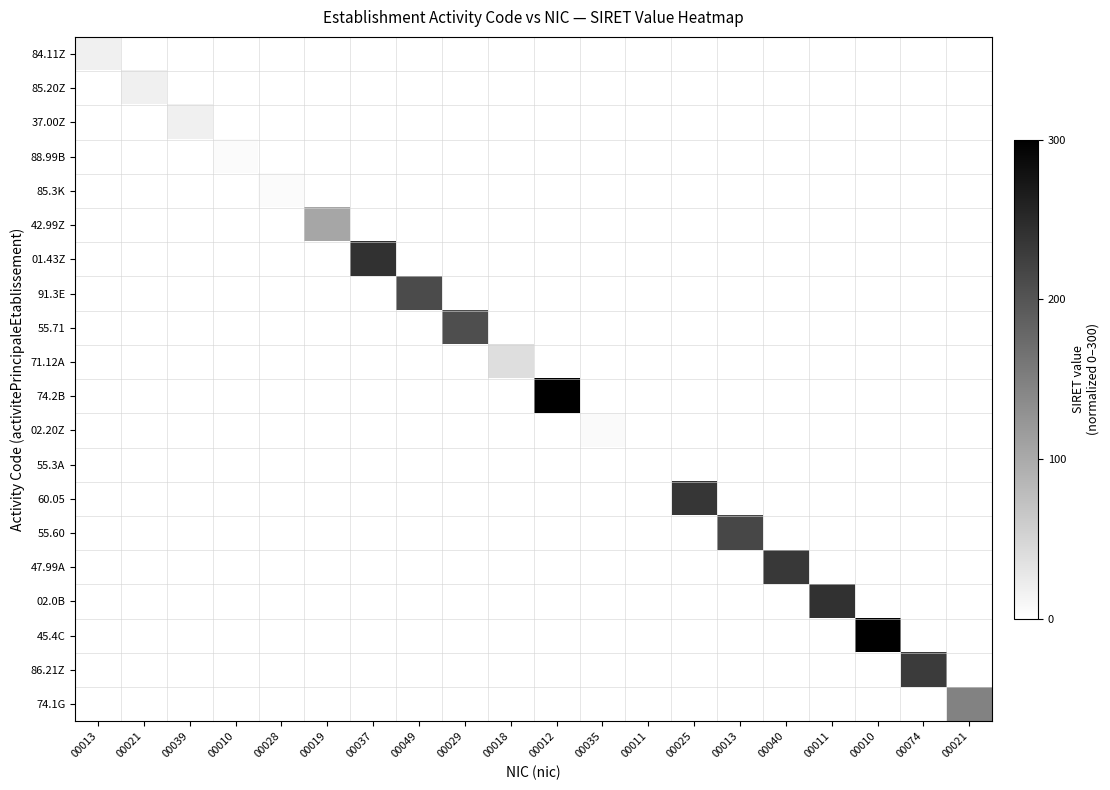

At 00037, list the series in order from largest to smallest.

01.43Z, 84.11Z, 85.20Z, 37.00Z, 88.99B, 85.3K, 42.99Z, 91.3E, 55.71, 71.12A, 74.2B, 02.20Z, 55.3A, 60.05, 55.60, 47.99A, 02.0B, 45.4C, 86.21Z, 74.1G